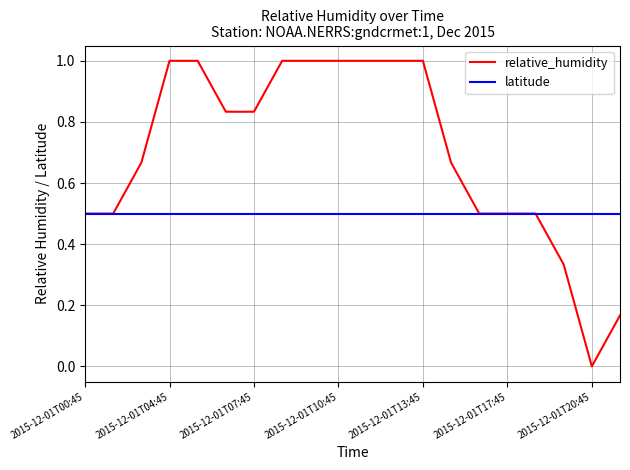

What is the greatest value displayed?

1.0